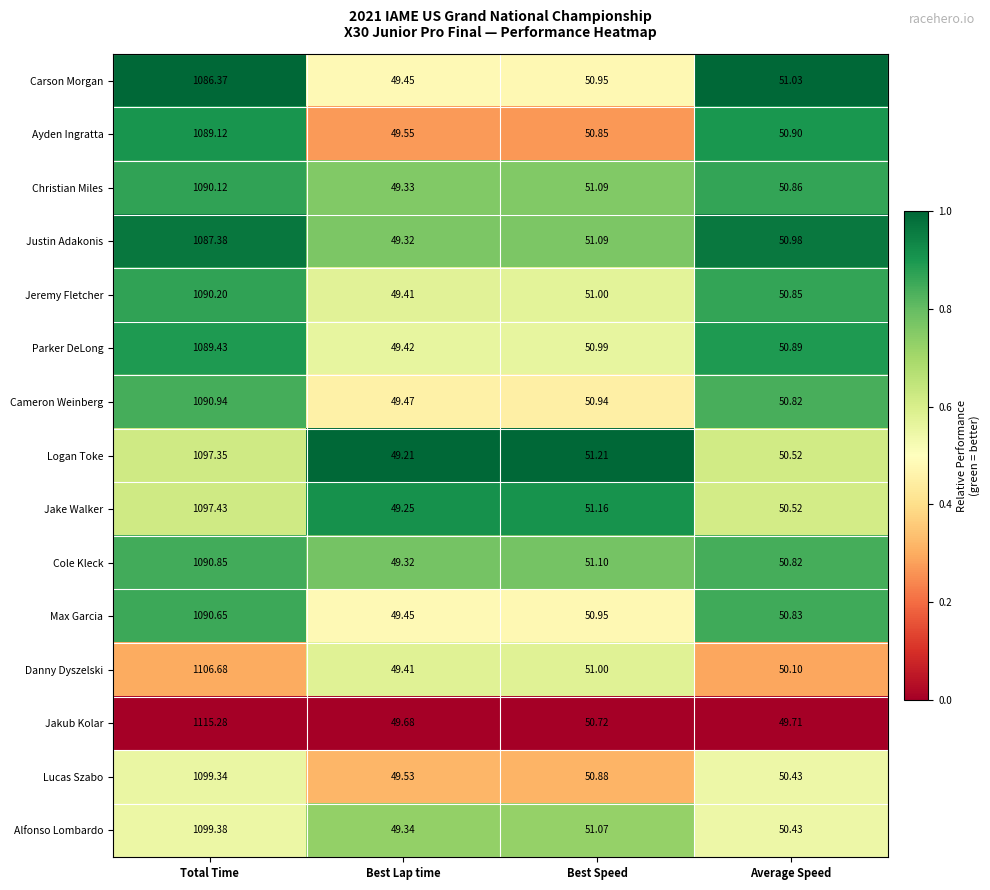

Where is Logan Toke nearest to the value 573?

Best Speed